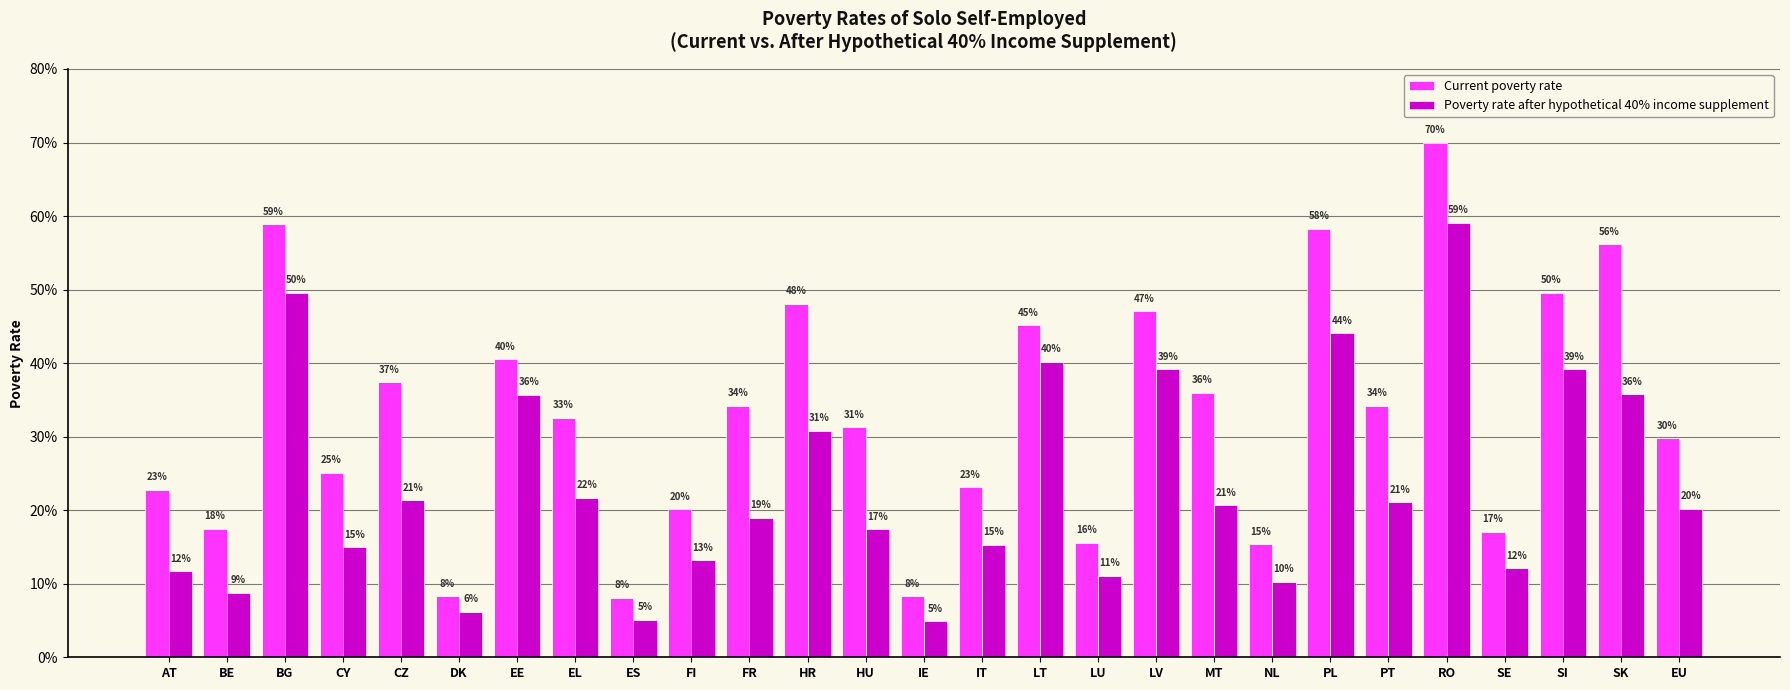

List the series in order of their overall mean, highest first.

Current poverty rate, Poverty rate after hypothetical 40% income supplement